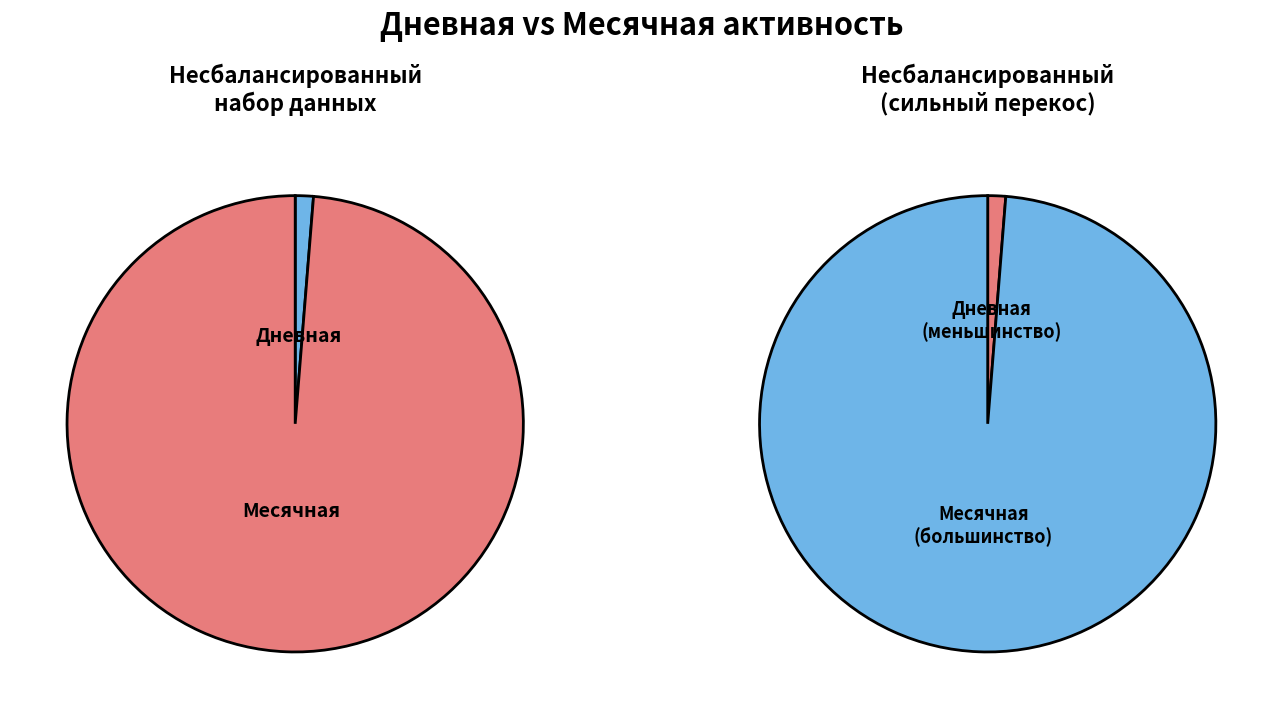

Does 9 represent more than half of the total?

No